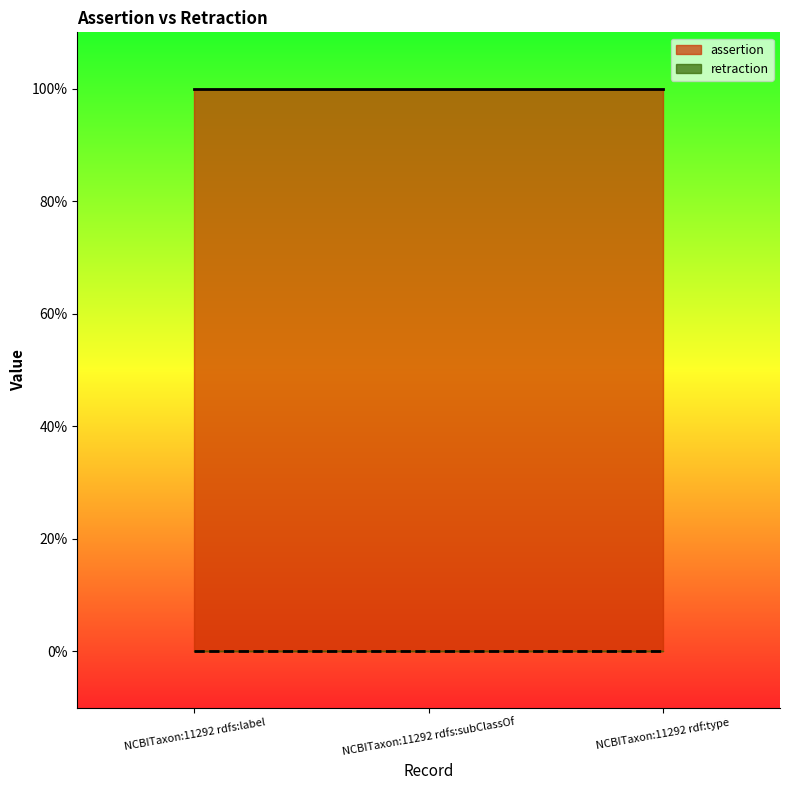

Count the number of data series in this chart.

2